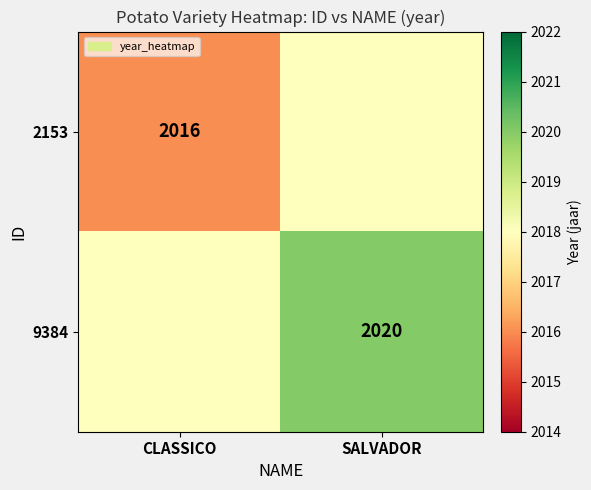

The value of 2153 at CLASSICO is 3160. True or false?

False